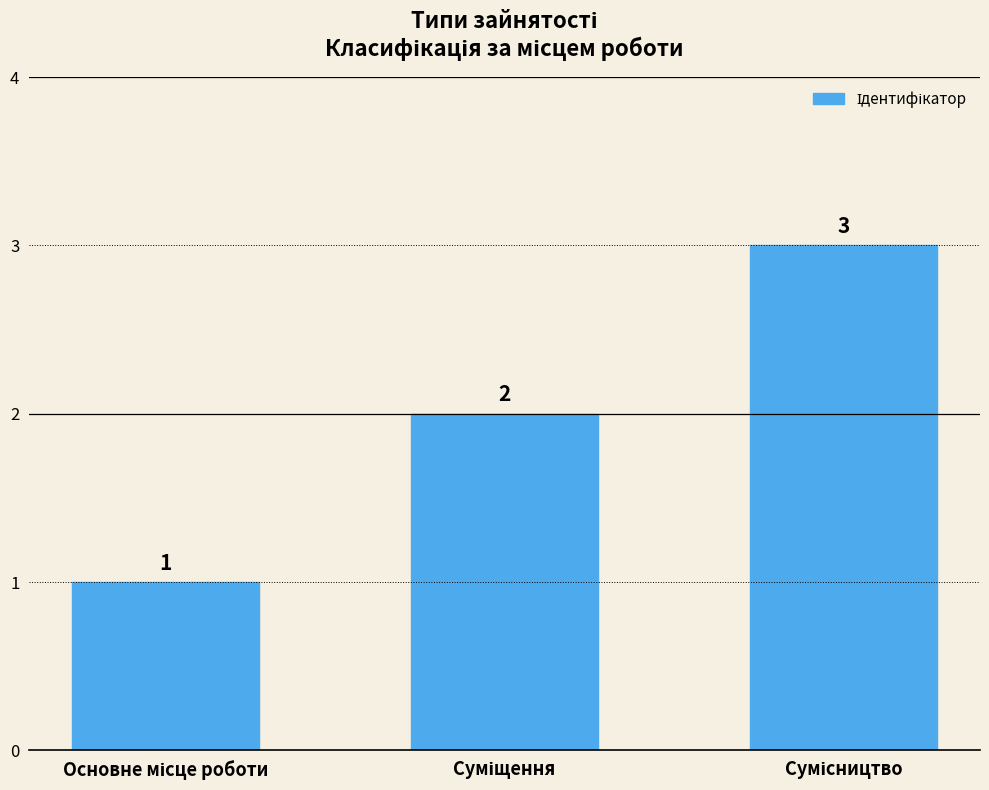

How many values are between 1 and 3?

3